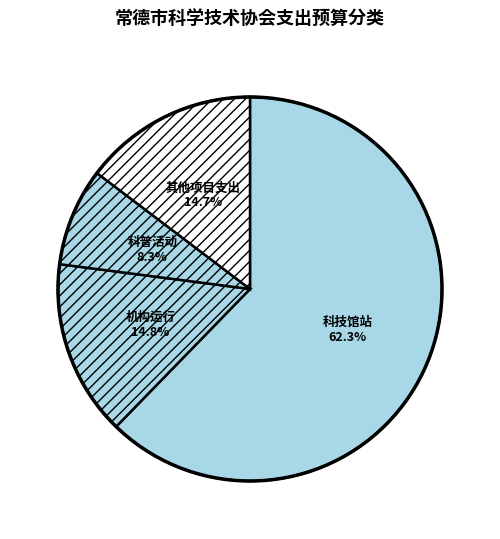

Which category has the smallest portion of the pie?

科普活动